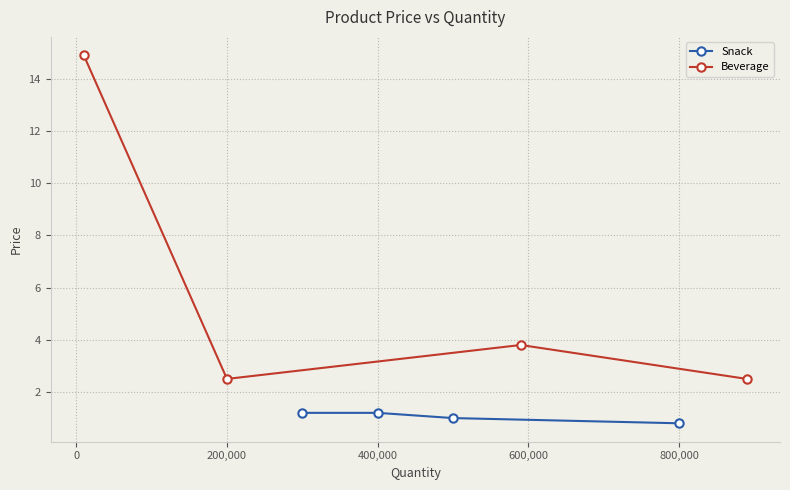

What is the highest value of the Beverage series?

14.9